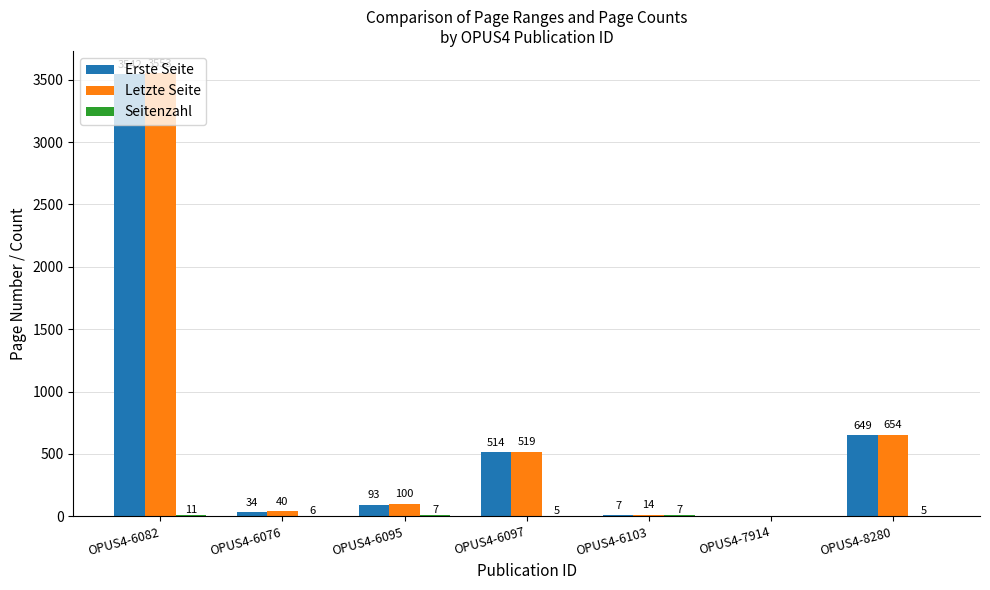

Which series changed the most between OPUS4-6076 and OPUS4-6103?

Erste Seite